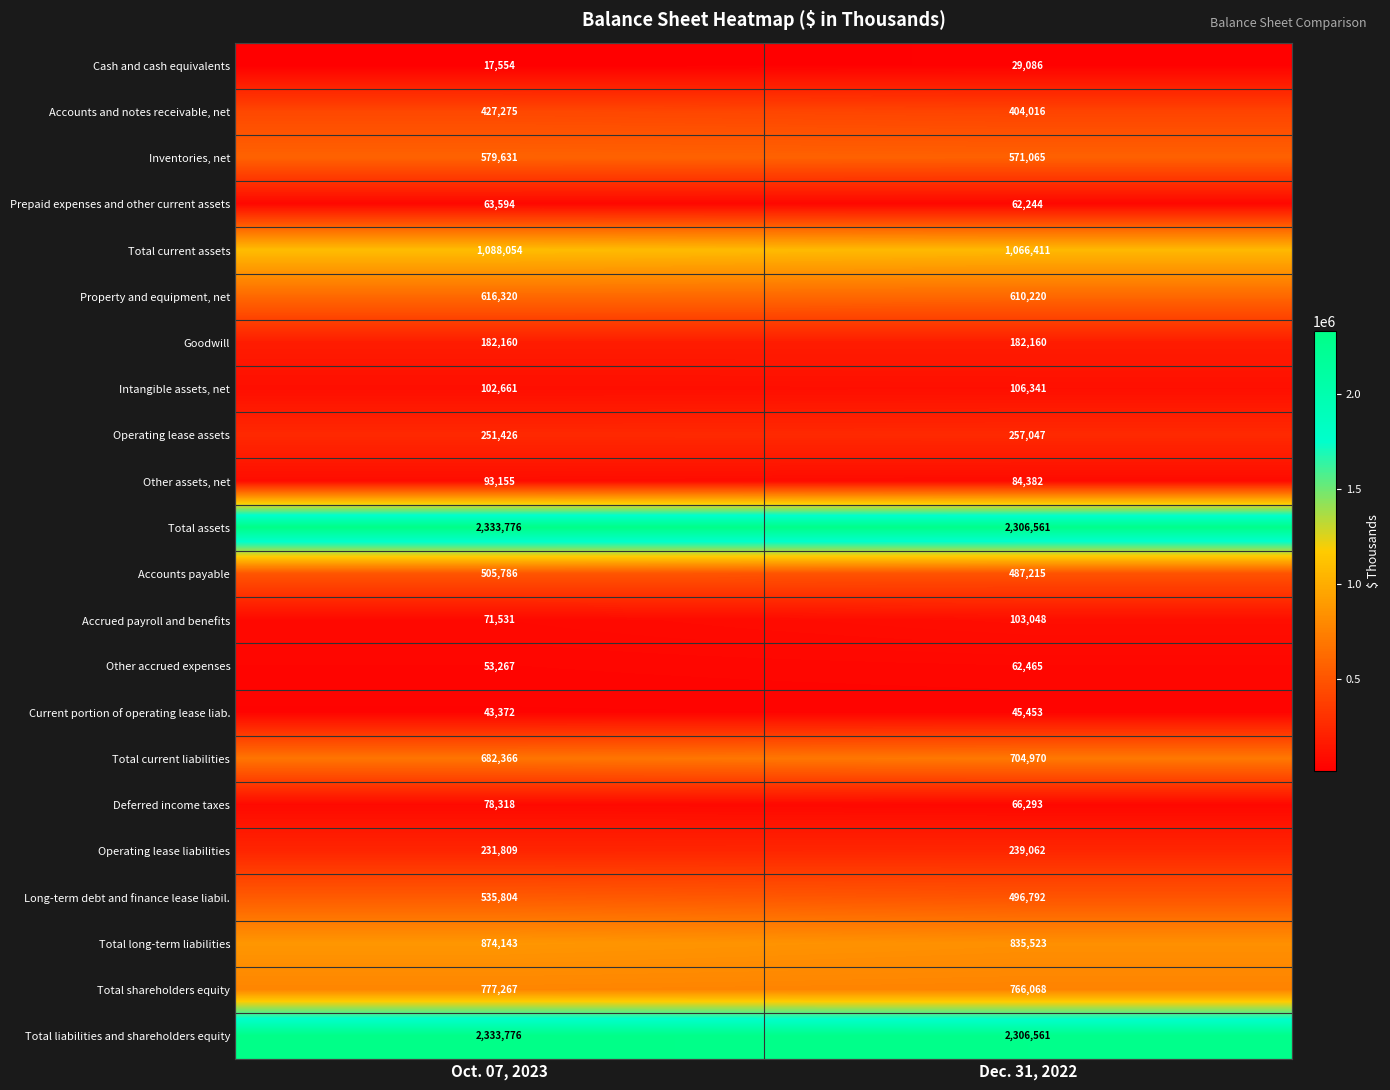

What is the sum of all Operating lease assets values?

508473